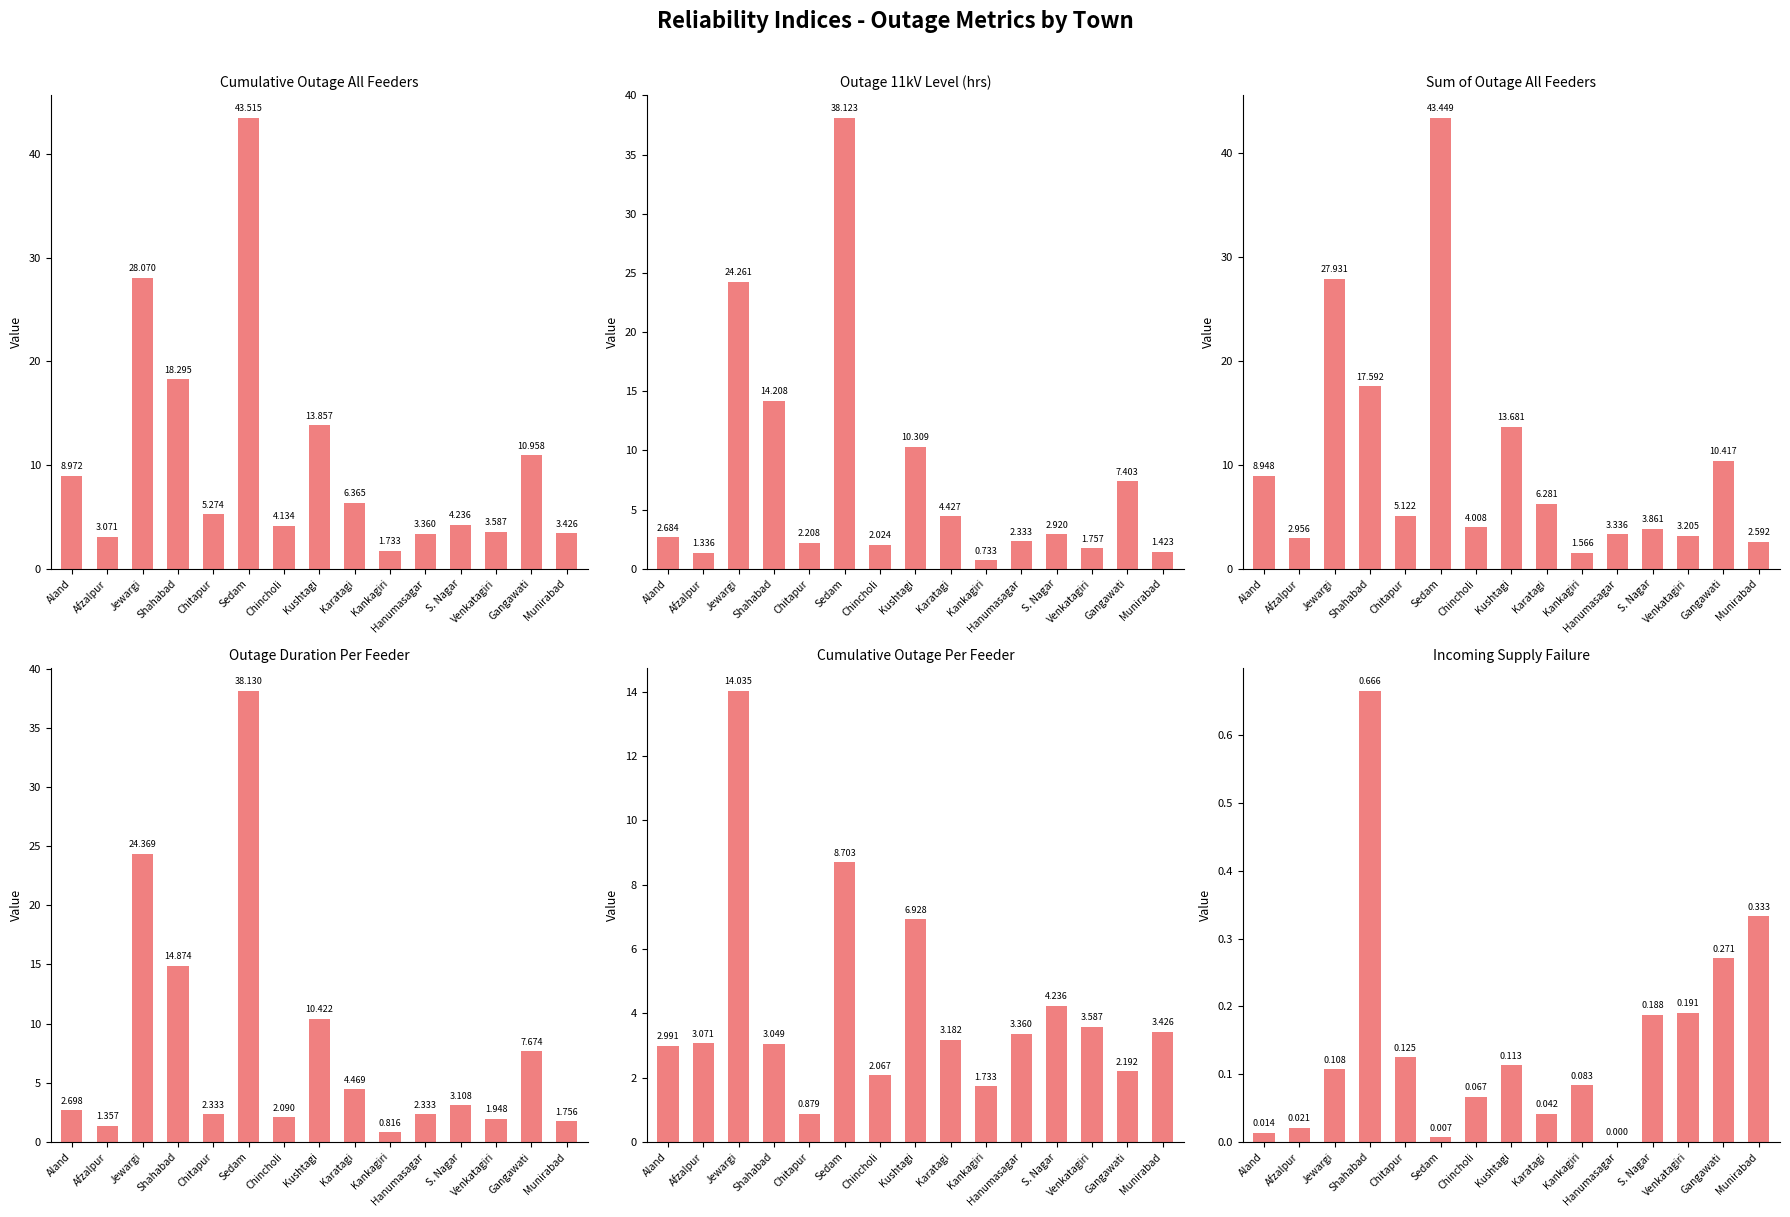

Which category has the highest value across all series?

Sedam